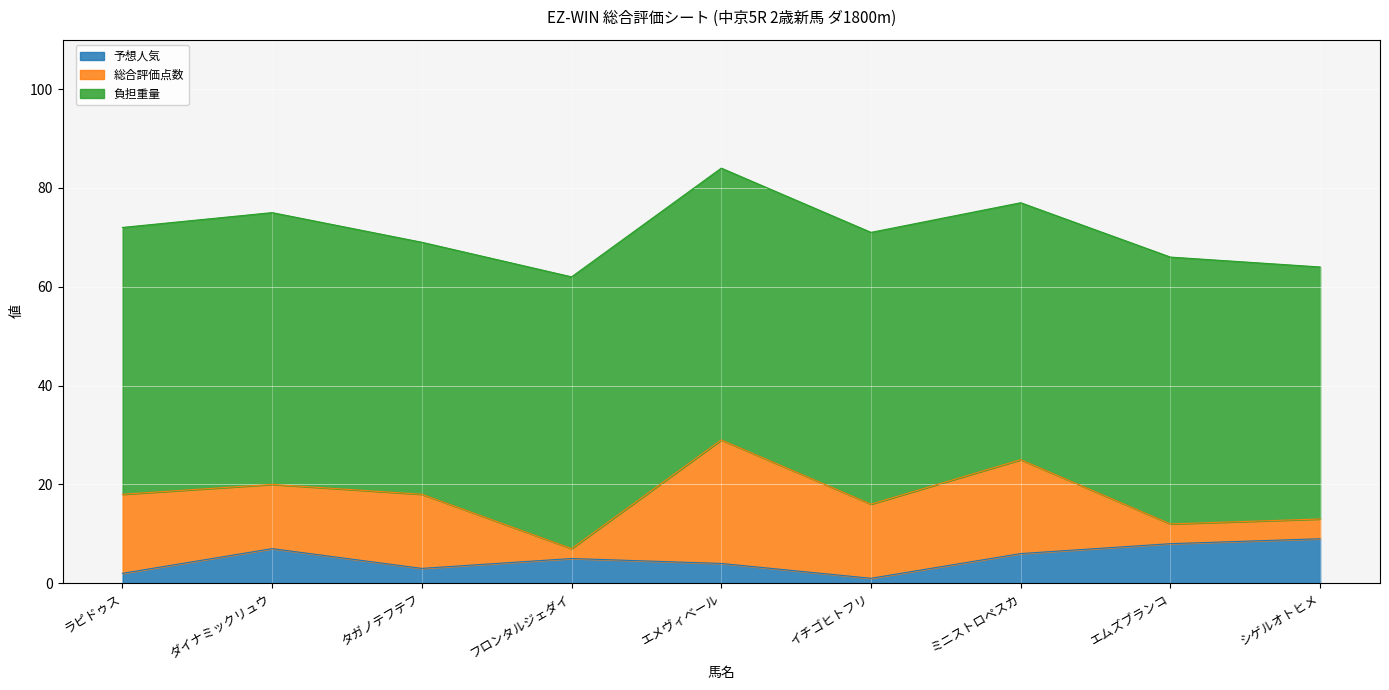

Is the value of 総合評価点数 at タガノテフテフ greater than the value of 予想人気 at フロンタルジェダイ?

Yes